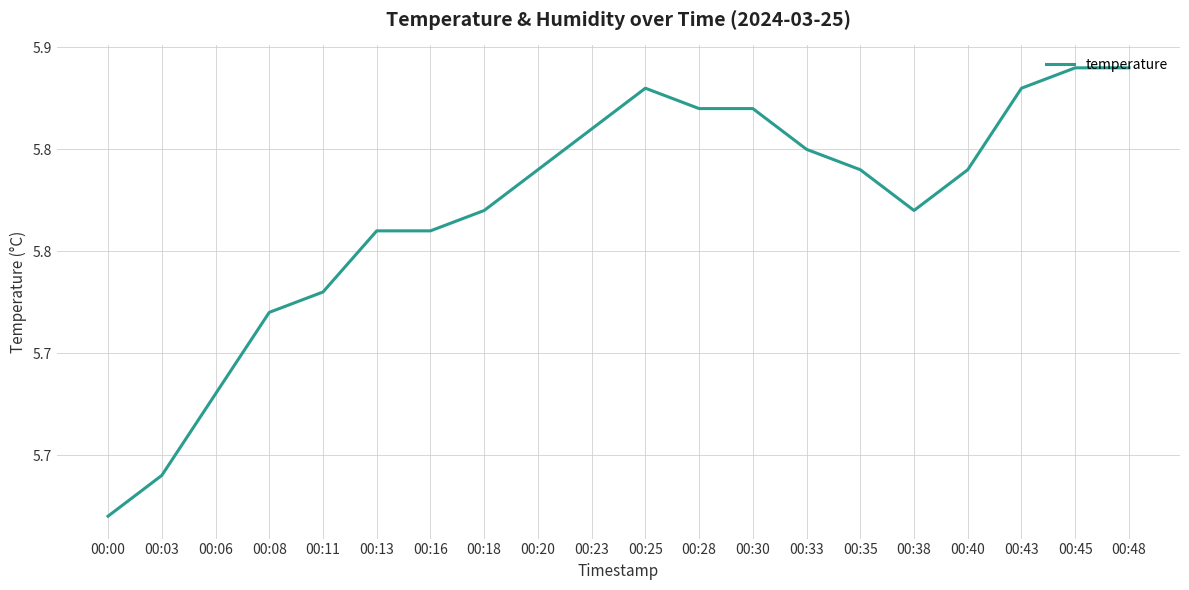

List the labels in order of value, smallest first.

00:00, 00:03, 00:06, 00:08, 00:11, 00:13, 00:16, 00:18, 00:38, 00:20, 00:35, 00:40, 00:33, 00:23, 00:28, 00:30, 00:25, 00:43, 00:45, 00:48